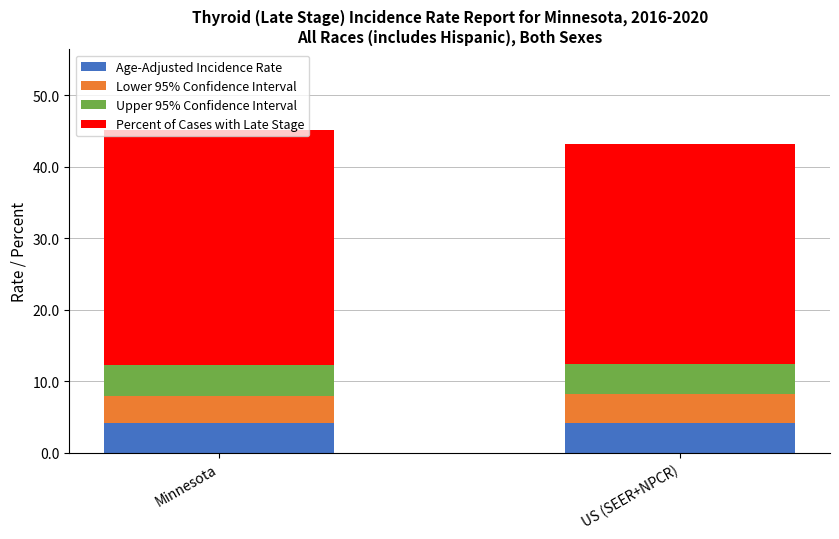

What value does the Age-Adjusted Incidence Rate series have at US (SEER+NPCR)?

4.1